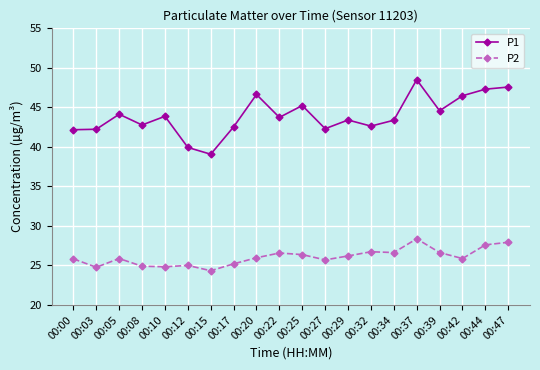

Rank the series by their average value, from lowest to highest.

P2, P1